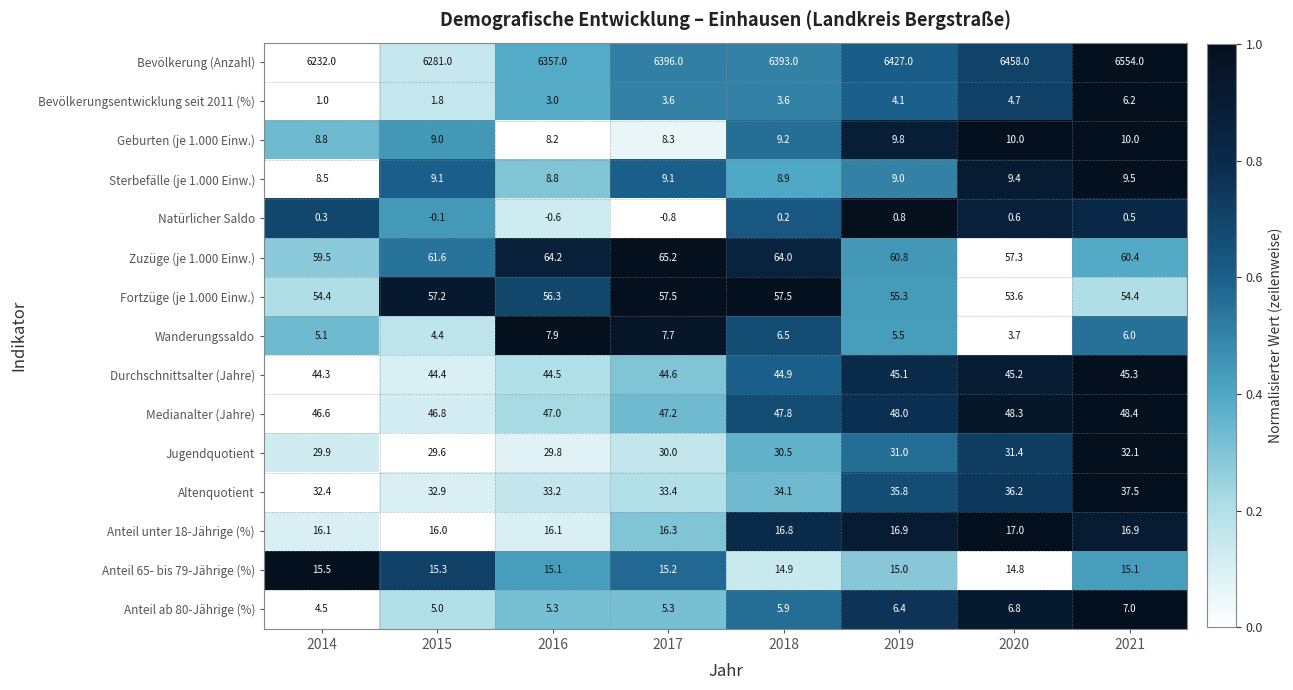

What is the difference between the highest and lowest values at 2020?

6457.4